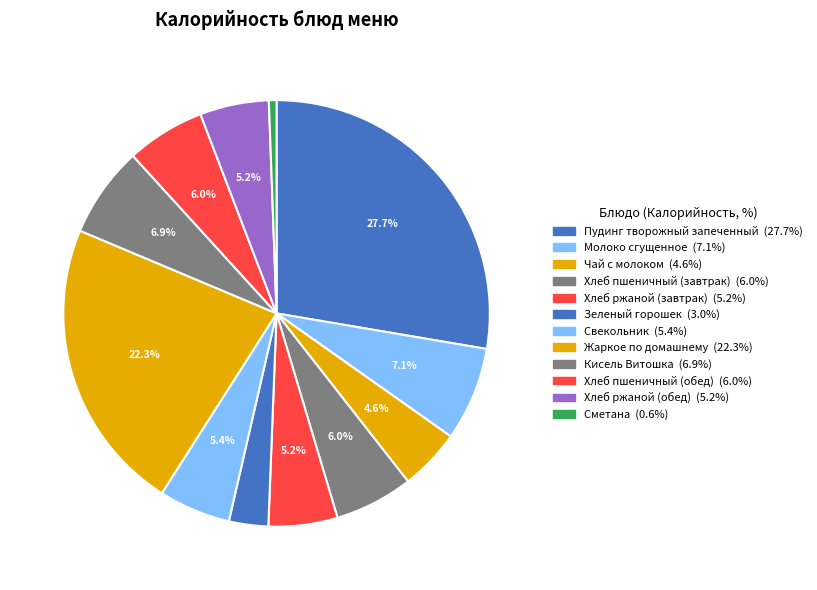

Between Кисель Витошка and Хлеб ржаной (завтрак), which is larger?

Кисель Витошка